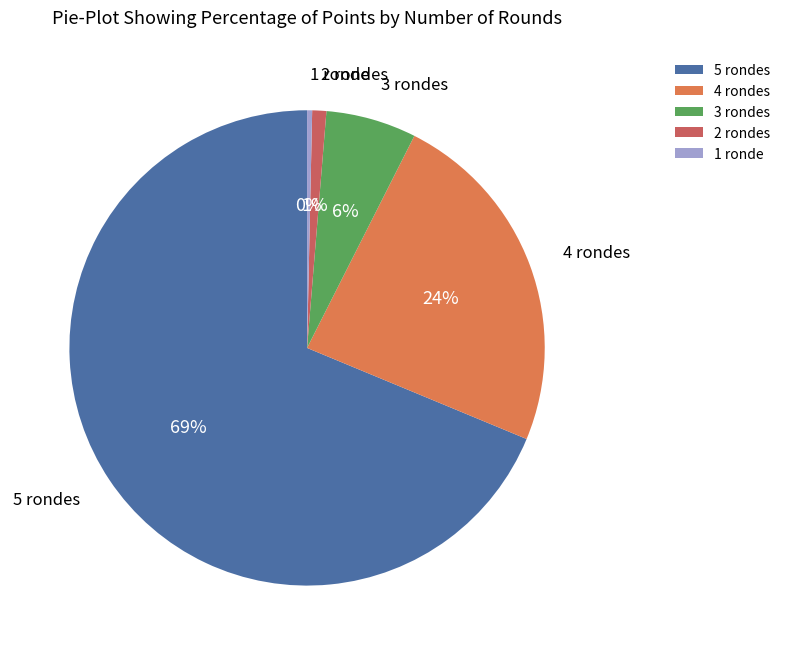

Which has a higher value, 1 ronde or 5 rondes?

5 rondes